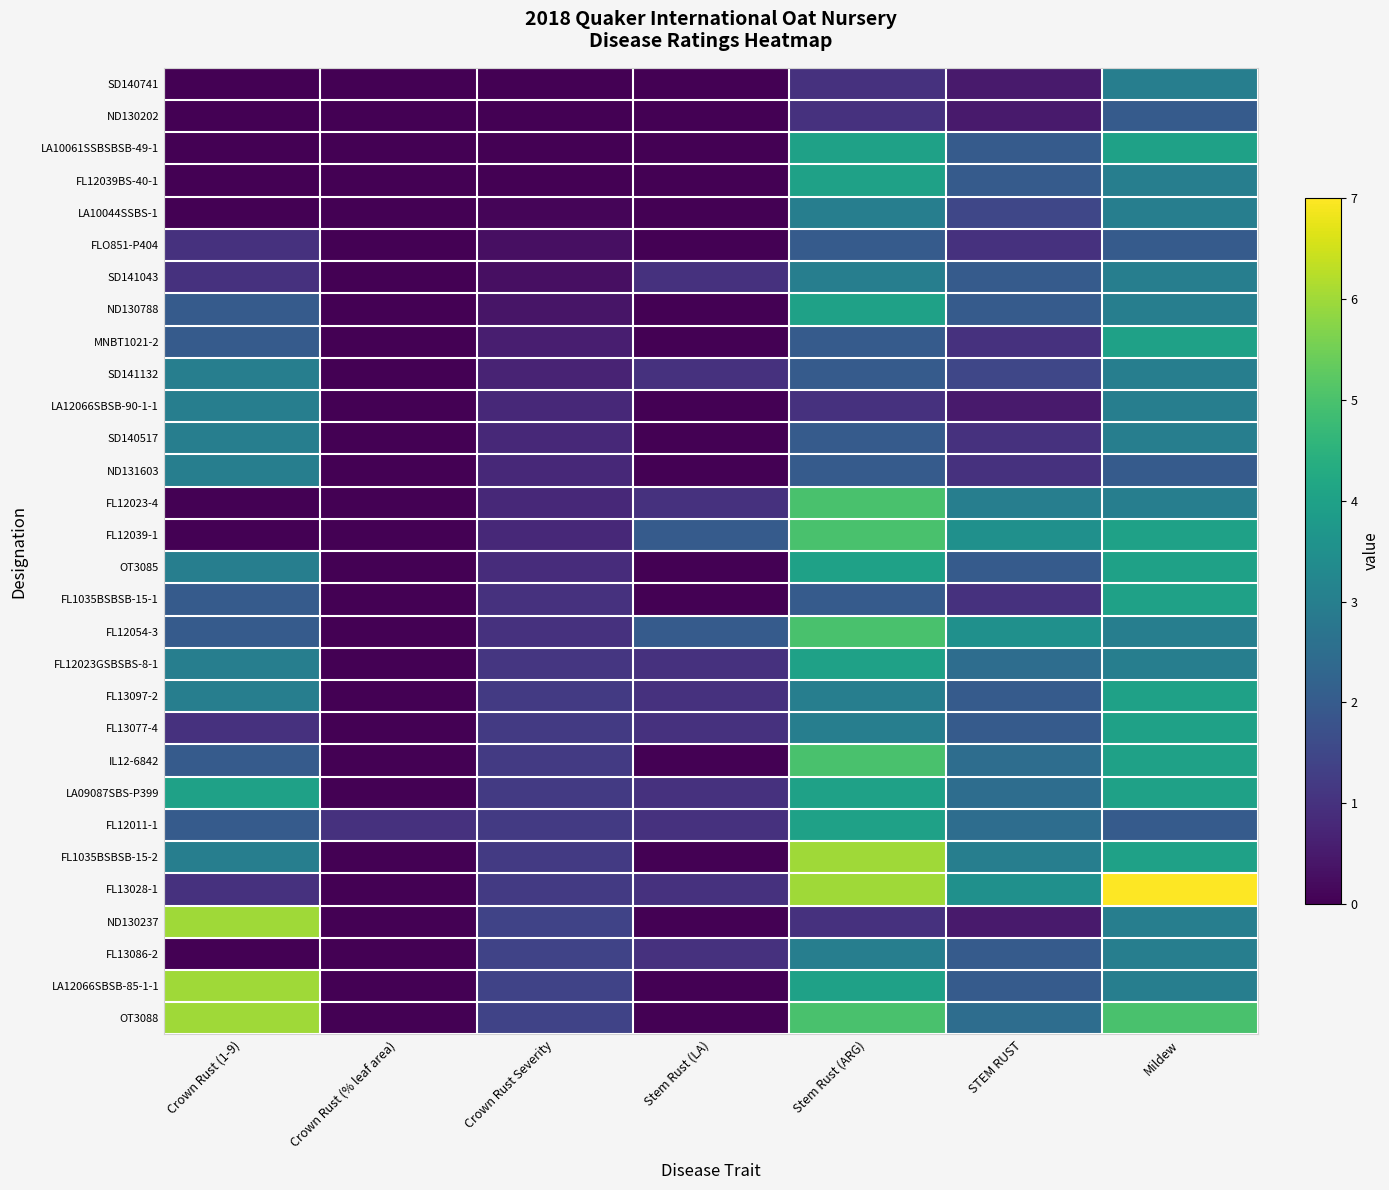

Reading left to right, list all the values displayed in this chart.

SD140741: Crown Rust (1-9)=0.0	Crown Rust (% leaf area)=0.0	Crown Rust Severity=0.0	Stem Rust (LA)=0.0	Stem Rust (ARG)=1.0	STEM RUST=0.5	Mildew=3.0
ND130202: Crown Rust (1-9)=0.0	Crown Rust (% leaf area)=0.0	Crown Rust Severity=0.0	Stem Rust (LA)=0.0	Stem Rust (ARG)=1.0	STEM RUST=0.5	Mildew=2.0
LA10061SSBSBSB-49-1: Crown Rust (1-9)=0.0	Crown Rust (% leaf area)=0.0	Crown Rust Severity=0.0	Stem Rust (LA)=0.0	Stem Rust (ARG)=4.0	STEM RUST=2.0	Mildew=4.0
FL12039BS-40-1: Crown Rust (1-9)=0.0	Crown Rust (% leaf area)=0.0	Crown Rust Severity=0.0	Stem Rust (LA)=0.0	Stem Rust (ARG)=4.0	STEM RUST=2.0	Mildew=3.0
LA10044SSBS-1: Crown Rust (1-9)=0.0	Crown Rust (% leaf area)=0.0	Crown Rust Severity=0.1	Stem Rust (LA)=0.0	Stem Rust (ARG)=3.0	STEM RUST=1.5	Mildew=3.0
FLO851-P404: Crown Rust (1-9)=1.0	Crown Rust (% leaf area)=0.0	Crown Rust Severity=0.3	Stem Rust (LA)=0.0	Stem Rust (ARG)=2.0	STEM RUST=1.0	Mildew=2.0
SD141043: Crown Rust (1-9)=1.0	Crown Rust (% leaf area)=0.0	Crown Rust Severity=0.3	Stem Rust (LA)=1.0	Stem Rust (ARG)=3.0	STEM RUST=2.0	Mildew=3.0
ND130788: Crown Rust (1-9)=2.0	Crown Rust (% leaf area)=0.0	Crown Rust Severity=0.4	Stem Rust (LA)=0.0	Stem Rust (ARG)=4.0	STEM RUST=2.0	Mildew=3.0
MNBT1021-2: Crown Rust (1-9)=2.0	Crown Rust (% leaf area)=0.0	Crown Rust Severity=0.6	Stem Rust (LA)=0.0	Stem Rust (ARG)=2.0	STEM RUST=1.0	Mildew=4.0
SD141132: Crown Rust (1-9)=3.0	Crown Rust (% leaf area)=0.0	Crown Rust Severity=0.7	Stem Rust (LA)=1.0	Stem Rust (ARG)=2.0	STEM RUST=1.5	Mildew=3.0
LA12066SBSB-90-1-1: Crown Rust (1-9)=3.0	Crown Rust (% leaf area)=0.0	Crown Rust Severity=0.8	Stem Rust (LA)=0.0	Stem Rust (ARG)=1.0	STEM RUST=0.5	Mildew=3.0
SD140517: Crown Rust (1-9)=3.0	Crown Rust (% leaf area)=0.0	Crown Rust Severity=0.8	Stem Rust (LA)=0.0	Stem Rust (ARG)=2.0	STEM RUST=1.0	Mildew=3.0
ND131603: Crown Rust (1-9)=3.0	Crown Rust (% leaf area)=0.0	Crown Rust Severity=0.8	Stem Rust (LA)=0.0	Stem Rust (ARG)=2.0	STEM RUST=1.0	Mildew=2.0
FL12023-4: Crown Rust (1-9)=0.0	Crown Rust (% leaf area)=0.0	Crown Rust Severity=0.8	Stem Rust (LA)=1.0	Stem Rust (ARG)=5.0	STEM RUST=3.0	Mildew=3.0
FL12039-1: Crown Rust (1-9)=0.0	Crown Rust (% leaf area)=0.0	Crown Rust Severity=0.8	Stem Rust (LA)=2.0	Stem Rust (ARG)=5.0	STEM RUST=3.5	Mildew=4.0
OT3085: Crown Rust (1-9)=3.0	Crown Rust (% leaf area)=0.0	Crown Rust Severity=0.9	Stem Rust (LA)=0.0	Stem Rust (ARG)=4.0	STEM RUST=2.0	Mildew=4.0
FL1035BSBSB-15-1: Crown Rust (1-9)=2.0	Crown Rust (% leaf area)=0.0	Crown Rust Severity=1.0	Stem Rust (LA)=0.0	Stem Rust (ARG)=2.0	STEM RUST=1.0	Mildew=4.0
FL12054-3: Crown Rust (1-9)=2.0	Crown Rust (% leaf area)=0.0	Crown Rust Severity=1.0	Stem Rust (LA)=2.0	Stem Rust (ARG)=5.0	STEM RUST=3.5	Mildew=3.0
FL12023GSBSBS-8-1: Crown Rust (1-9)=3.0	Crown Rust (% leaf area)=0.0	Crown Rust Severity=1.1	Stem Rust (LA)=1.0	Stem Rust (ARG)=4.0	STEM RUST=2.5	Mildew=3.0
FL13097-2: Crown Rust (1-9)=3.0	Crown Rust (% leaf area)=0.0	Crown Rust Severity=1.2	Stem Rust (LA)=1.0	Stem Rust (ARG)=3.0	STEM RUST=2.0	Mildew=4.0
FL13077-4: Crown Rust (1-9)=1.0	Crown Rust (% leaf area)=0.0	Crown Rust Severity=1.2	Stem Rust (LA)=1.0	Stem Rust (ARG)=3.0	STEM RUST=2.0	Mildew=4.0
IL12-6842: Crown Rust (1-9)=2.0	Crown Rust (% leaf area)=0.0	Crown Rust Severity=1.2	Stem Rust (LA)=0.0	Stem Rust (ARG)=5.0	STEM RUST=2.5	Mildew=4.0
LA09087SBS-P399: Crown Rust (1-9)=4.0	Crown Rust (% leaf area)=0.0	Crown Rust Severity=1.2	Stem Rust (LA)=1.0	Stem Rust (ARG)=4.0	STEM RUST=2.5	Mildew=4.0
FL12011-1: Crown Rust (1-9)=2.0	Crown Rust (% leaf area)=1.0	Crown Rust Severity=1.2	Stem Rust (LA)=1.0	Stem Rust (ARG)=4.0	STEM RUST=2.5	Mildew=2.0
FL1035BSBSB-15-2: Crown Rust (1-9)=3.0	Crown Rust (% leaf area)=0.0	Crown Rust Severity=1.2	Stem Rust (LA)=0.0	Stem Rust (ARG)=6.0	STEM RUST=3.0	Mildew=4.0
FL13028-1: Crown Rust (1-9)=1.0	Crown Rust (% leaf area)=0.0	Crown Rust Severity=1.2	Stem Rust (LA)=1.0	Stem Rust (ARG)=6.0	STEM RUST=3.5	Mildew=7.0
ND130237: Crown Rust (1-9)=6.0	Crown Rust (% leaf area)=0.0	Crown Rust Severity=1.4	Stem Rust (LA)=0.0	Stem Rust (ARG)=1.0	STEM RUST=0.5	Mildew=3.0
FL13086-2: Crown Rust (1-9)=0.0	Crown Rust (% leaf area)=0.0	Crown Rust Severity=1.4	Stem Rust (LA)=1.0	Stem Rust (ARG)=3.0	STEM RUST=2.0	Mildew=3.0
LA12066SBSB-85-1-1: Crown Rust (1-9)=6.0	Crown Rust (% leaf area)=0.0	Crown Rust Severity=1.4	Stem Rust (LA)=0.0	Stem Rust (ARG)=4.0	STEM RUST=2.0	Mildew=3.0
OT3088: Crown Rust (1-9)=6.0	Crown Rust (% leaf area)=0.0	Crown Rust Severity=1.4	Stem Rust (LA)=0.0	Stem Rust (ARG)=5.0	STEM RUST=2.5	Mildew=5.0